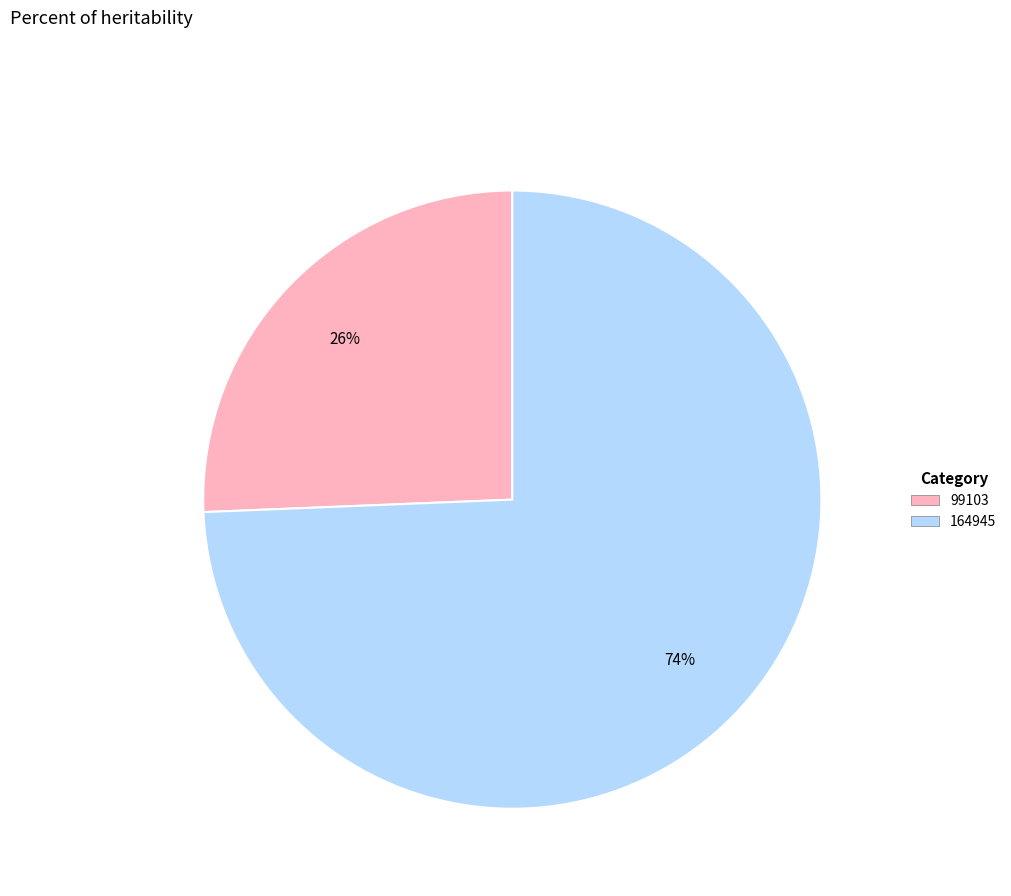

Rank the categories by value from highest to lowest.

164945, 99103